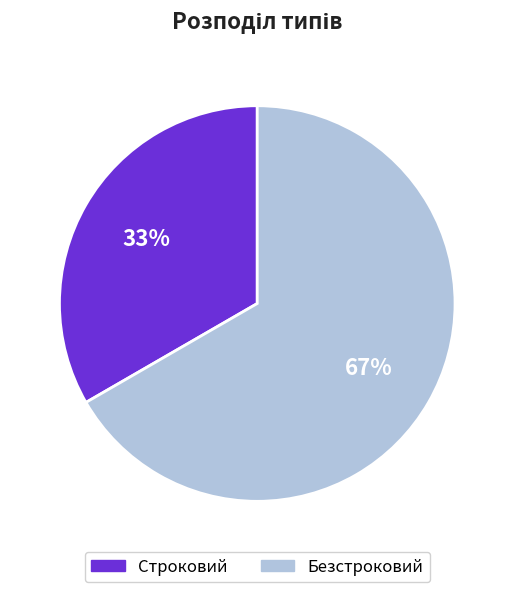

How many slices are in this pie chart?

2